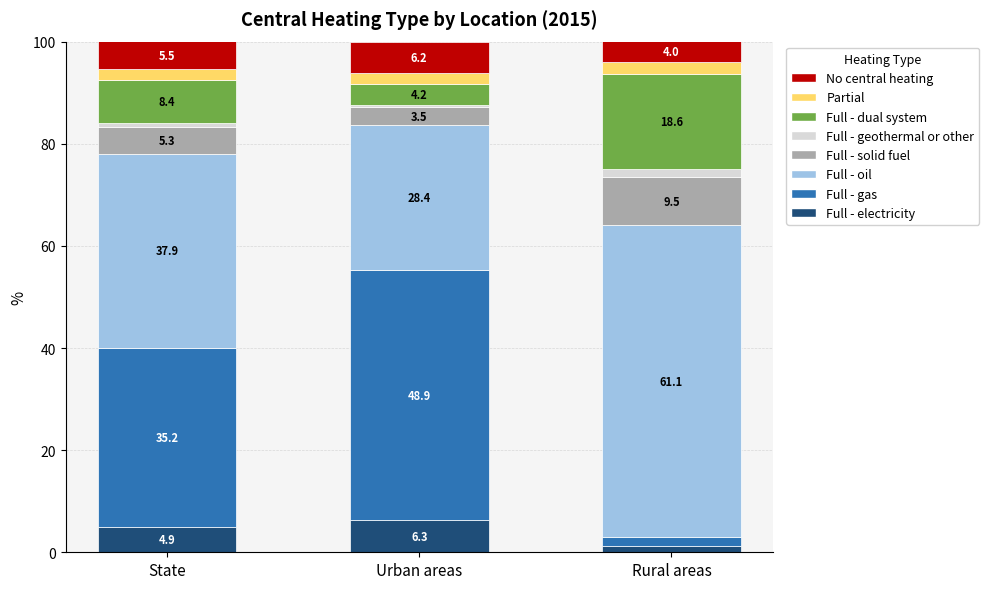

Reading right to left, transcribe the values for Full - electricity.

1.3	6.3	4.9